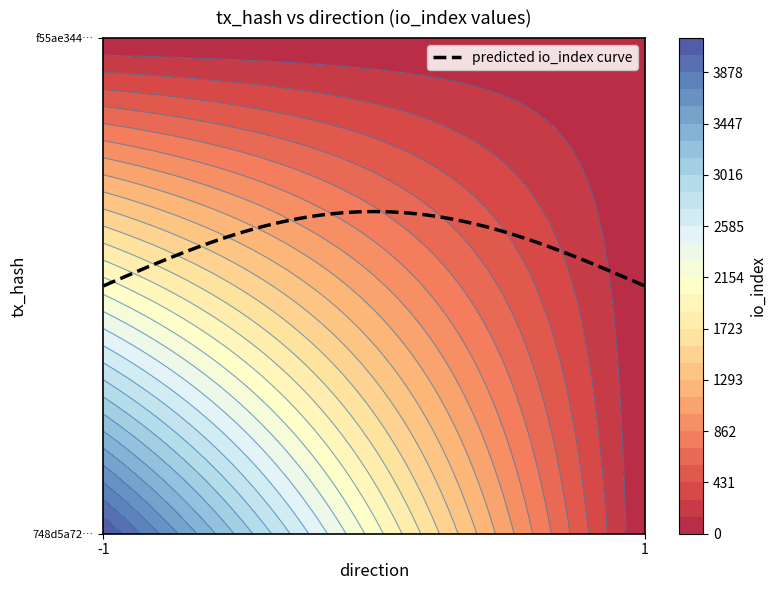

What is the sum of all 748d5a7299d945c5f52963dfb77ec4e1fdbfe4b values?

4164